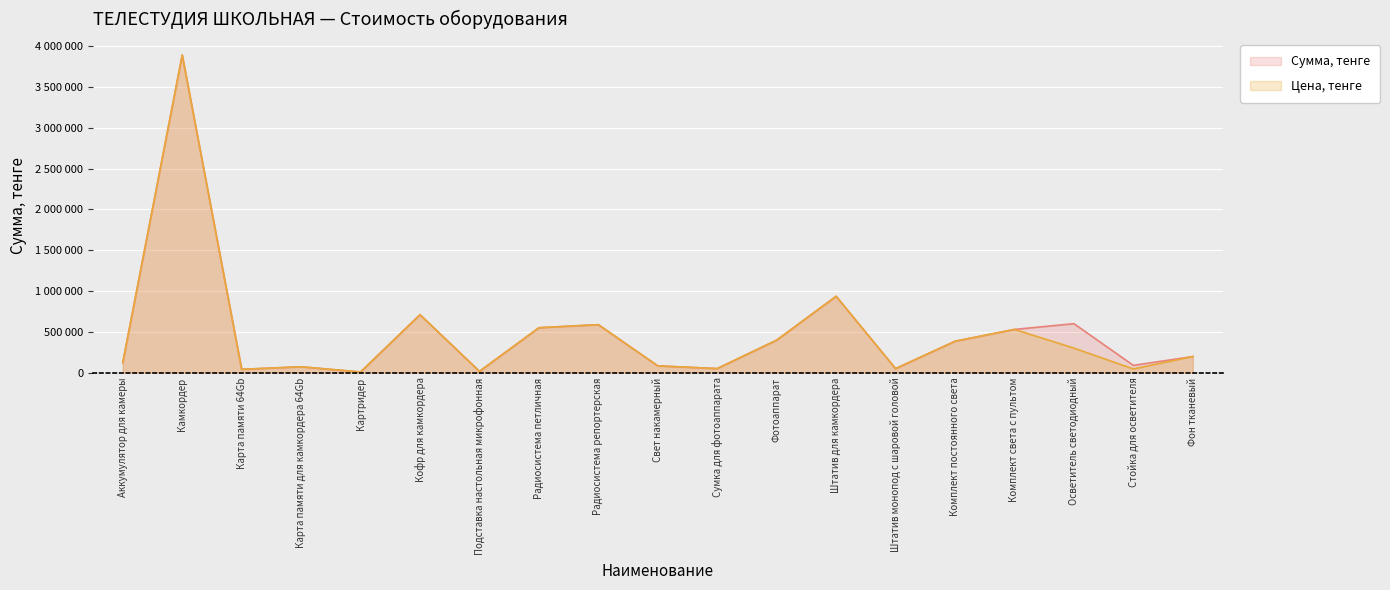

At which label does Сумма, тенге reach its peak?

Камкордер